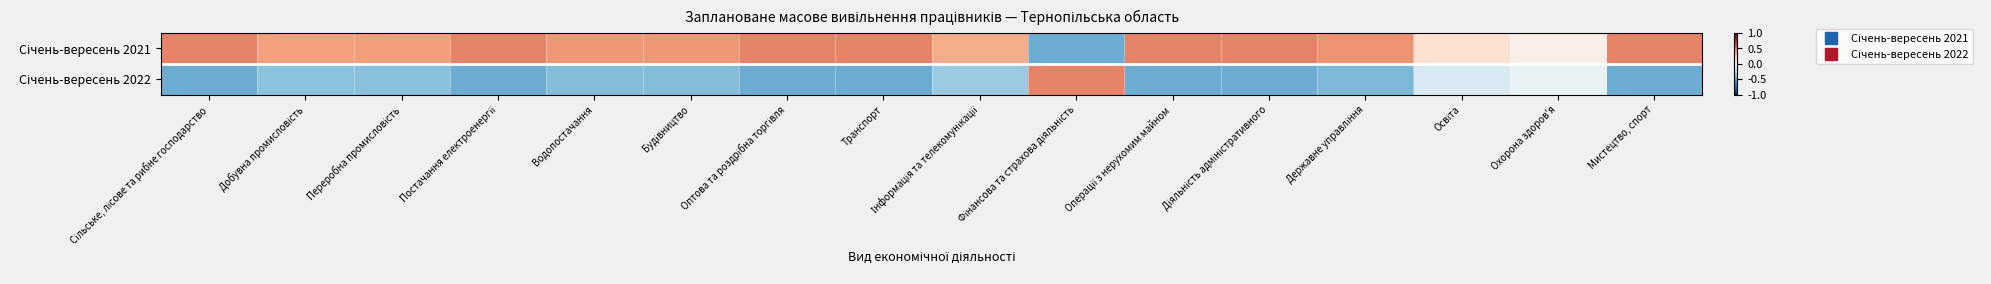

List the series in order of their overall mean, lowest first.

Січень-вересень 2022, Січень-вересень 2021